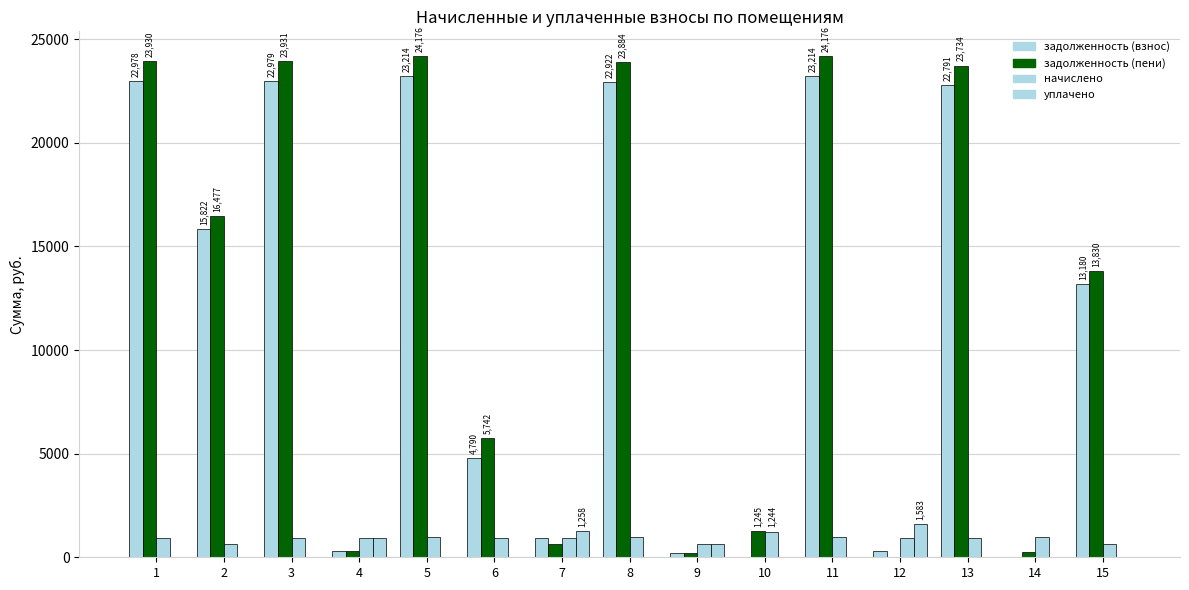

What is the sum of the начислено values at 13 and 8?

1905.2